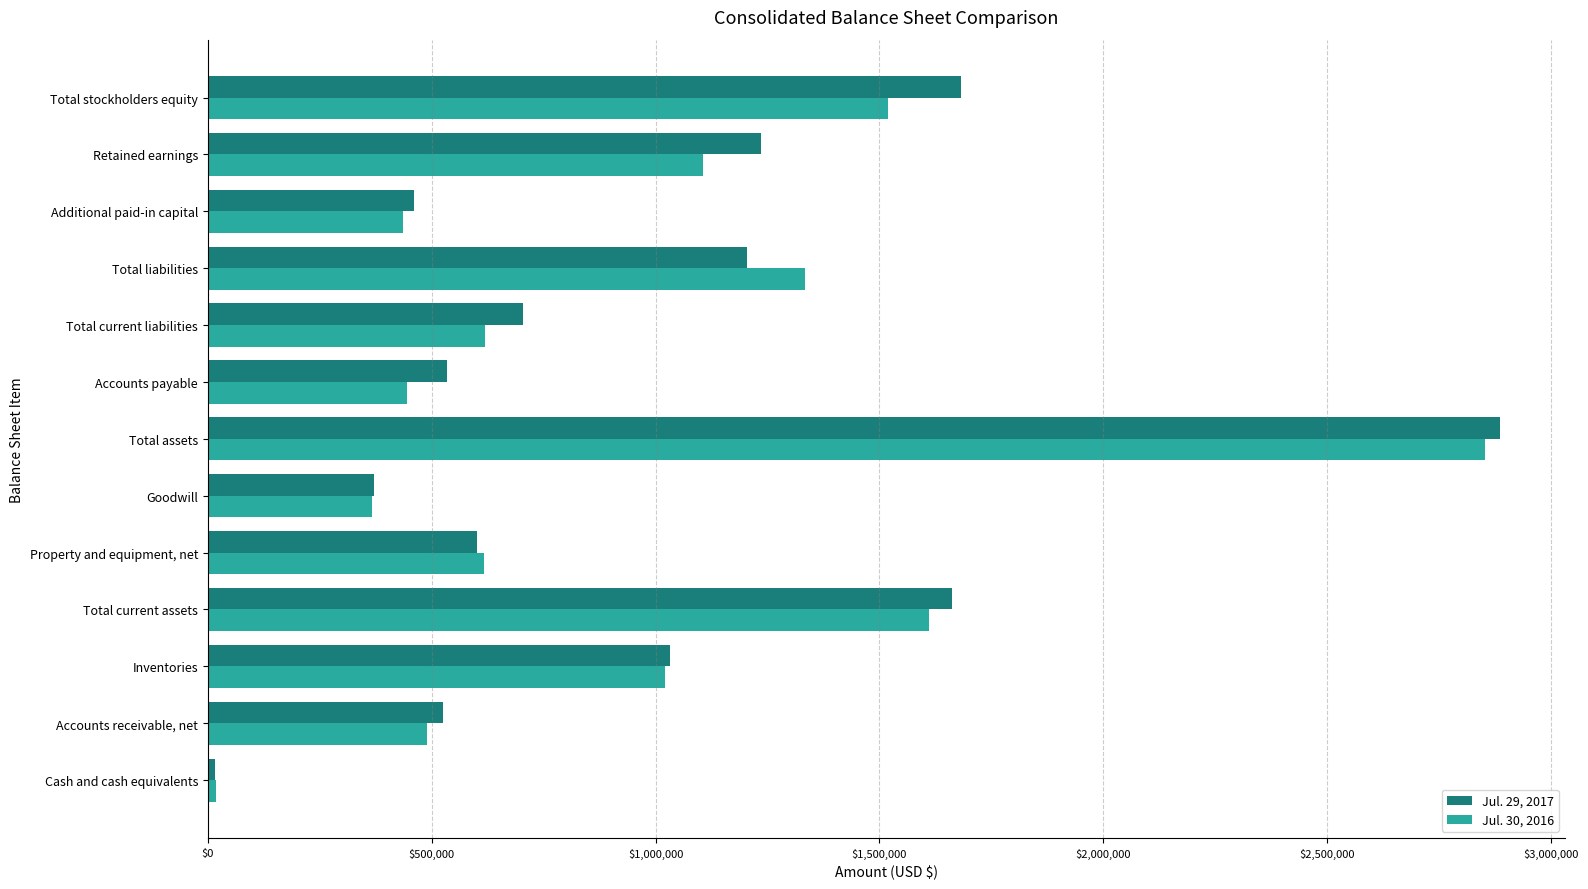

The value of Jul. 30, 2016 at Accounts receivable, net is 489708. True or false?

True